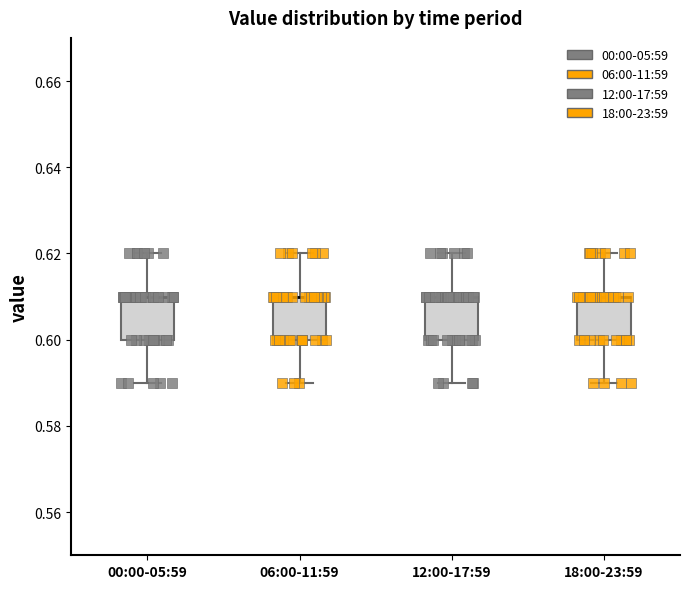

Reading left to right, read every box against the y-axis: the position of its median line, the range the box covers, and the ends of its whiskers. The values are not printed on the chart, so give them approximately, as read against the axis.

00:00-05:59: median 0.61 (drawn on the box's upper edge), box 0.60 to 0.61, whiskers 0.59 to 0.62
06:00-11:59: median 0.61 (drawn on the box's upper edge), box 0.60 to 0.61, whiskers 0.59 to 0.62
12:00-17:59: median 0.61 (drawn on the box's upper edge), box 0.60 to 0.61, whiskers 0.59 to 0.62
18:00-23:59: median 0.61 (drawn on the box's upper edge), box 0.60 to 0.61, whiskers 0.59 to 0.62